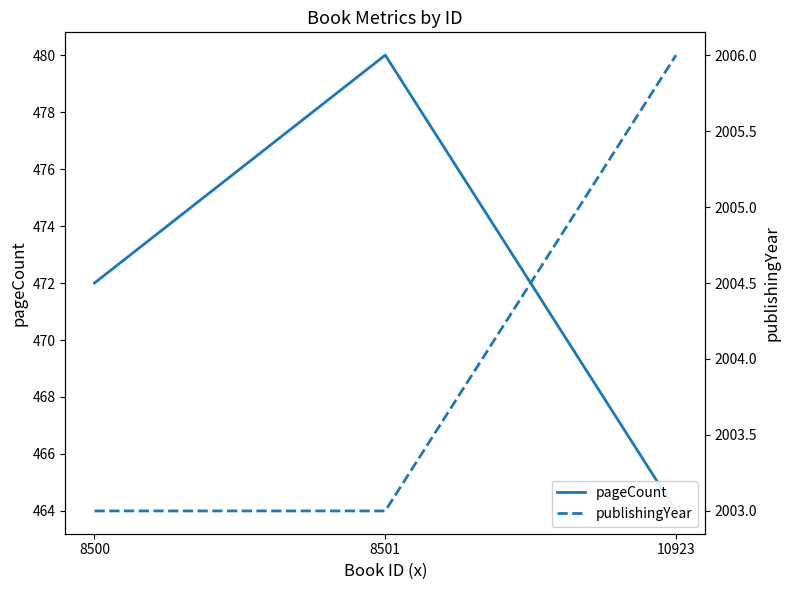

What is the value of the pageCount point at the 2nd from the left?

480